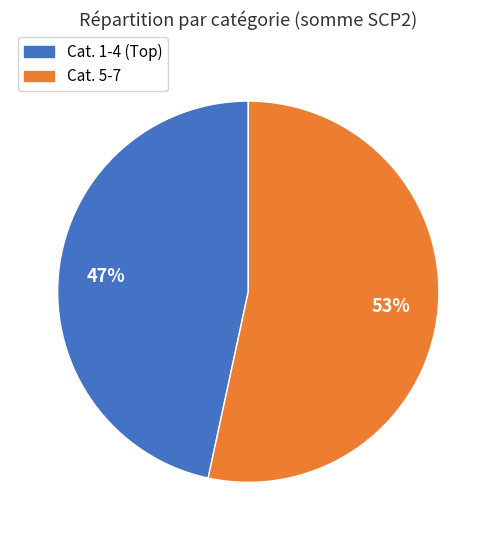

To the nearest percent, what is the average slice percentage?

50%